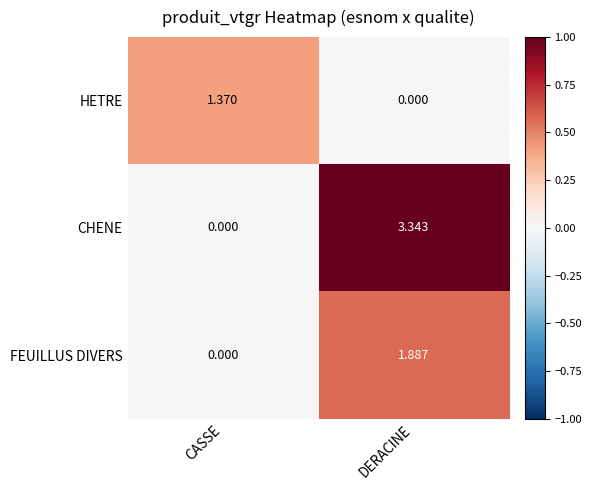

Is the value of FEUILLUS DIVERS at DERACINE greater than the value of CHENE at DERACINE?

No